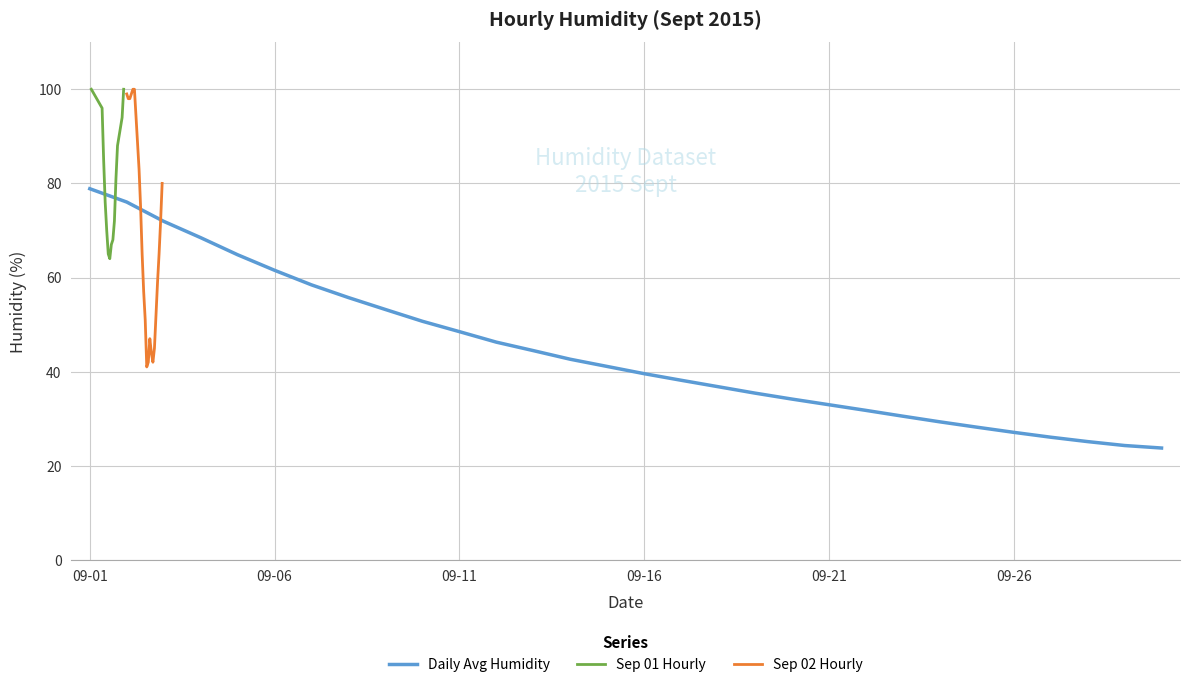

What is the lowest value of the Sep 01 Hourly series?

64